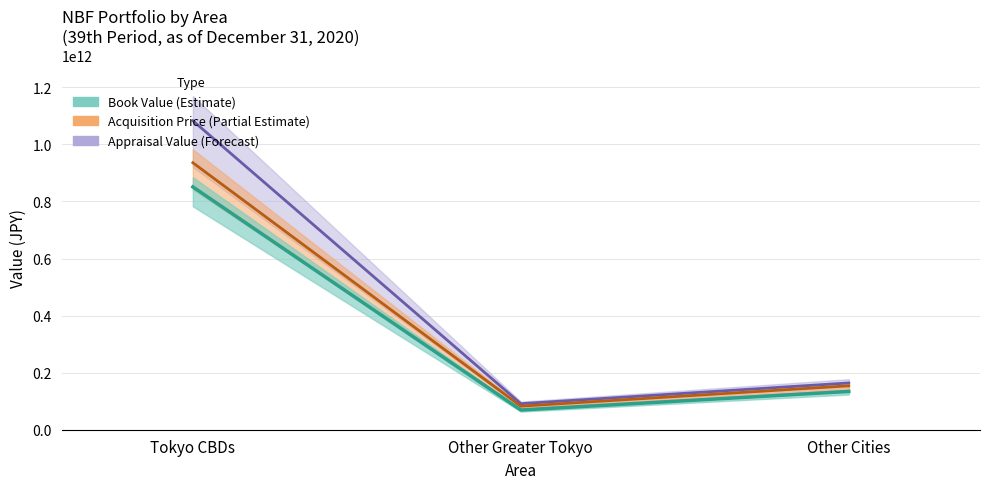

Does the chart have visible grid lines?

Yes